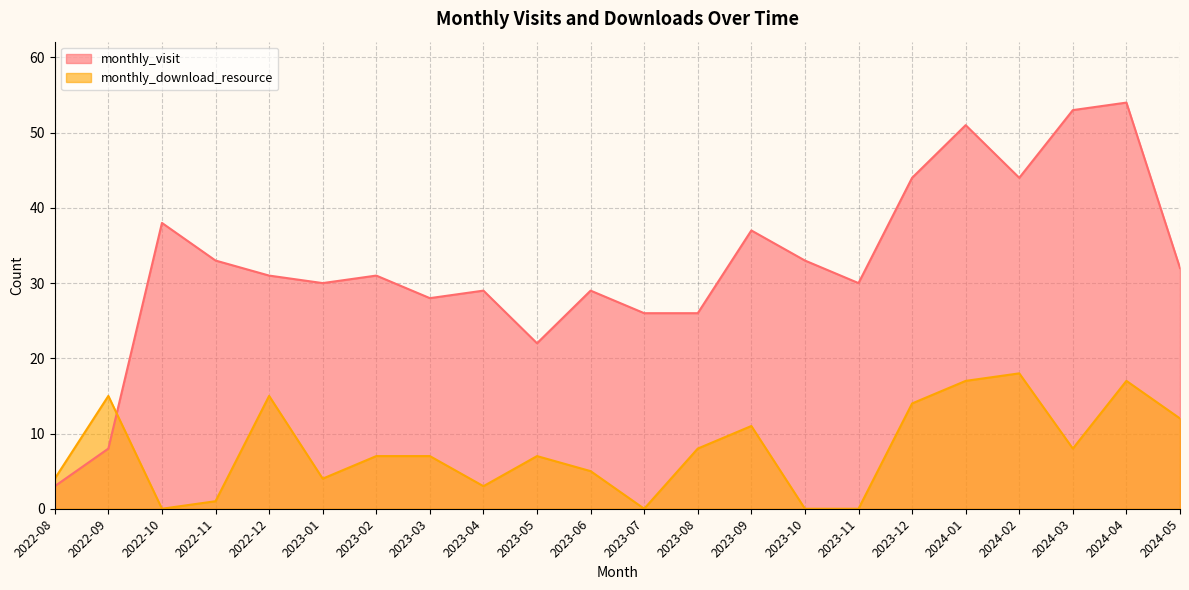

Does the chart have visible grid lines?

Yes